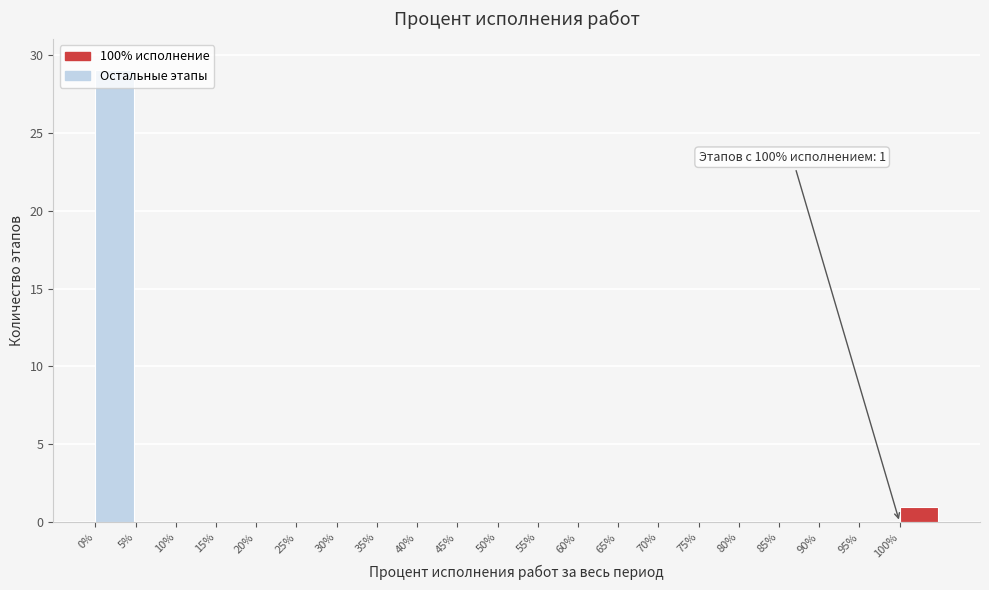

Which range on the x-axis has the tallest bar?

0 to 5